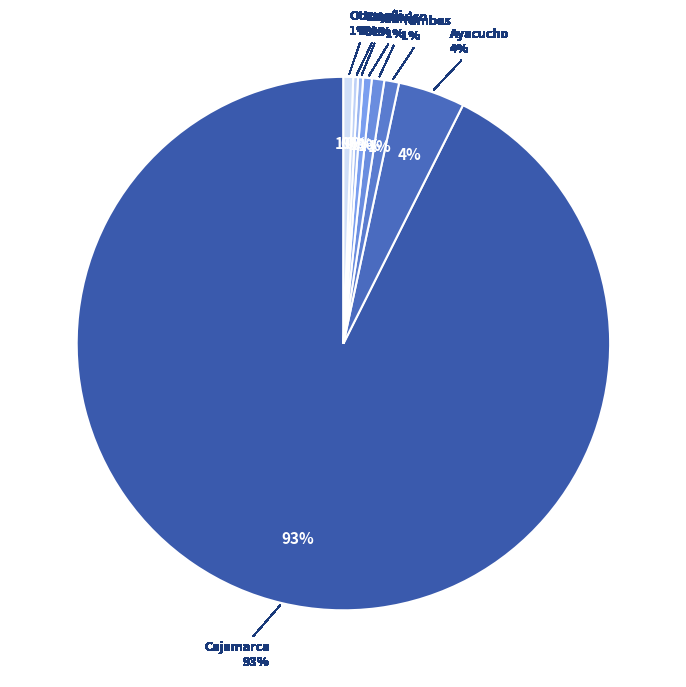

To the nearest percent, what is the difference between the largest and smallest slice percentages?

93%